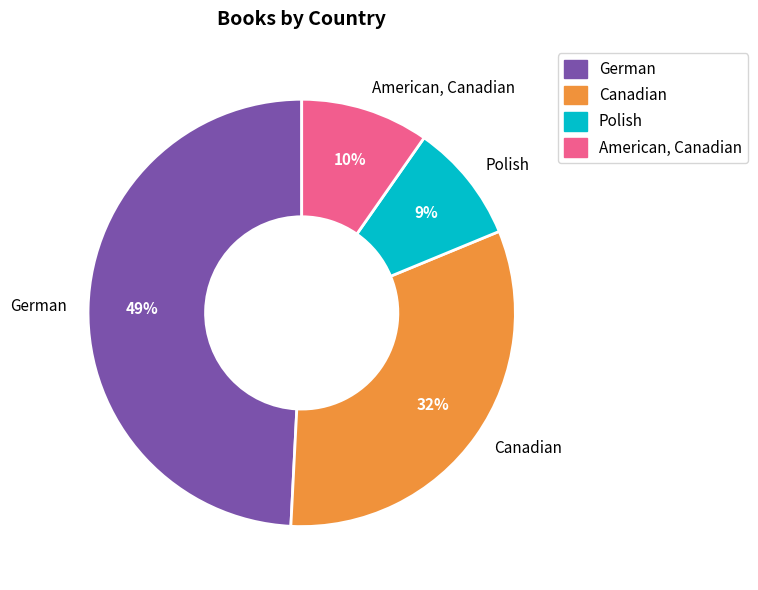

How many slices are in this pie chart?

4